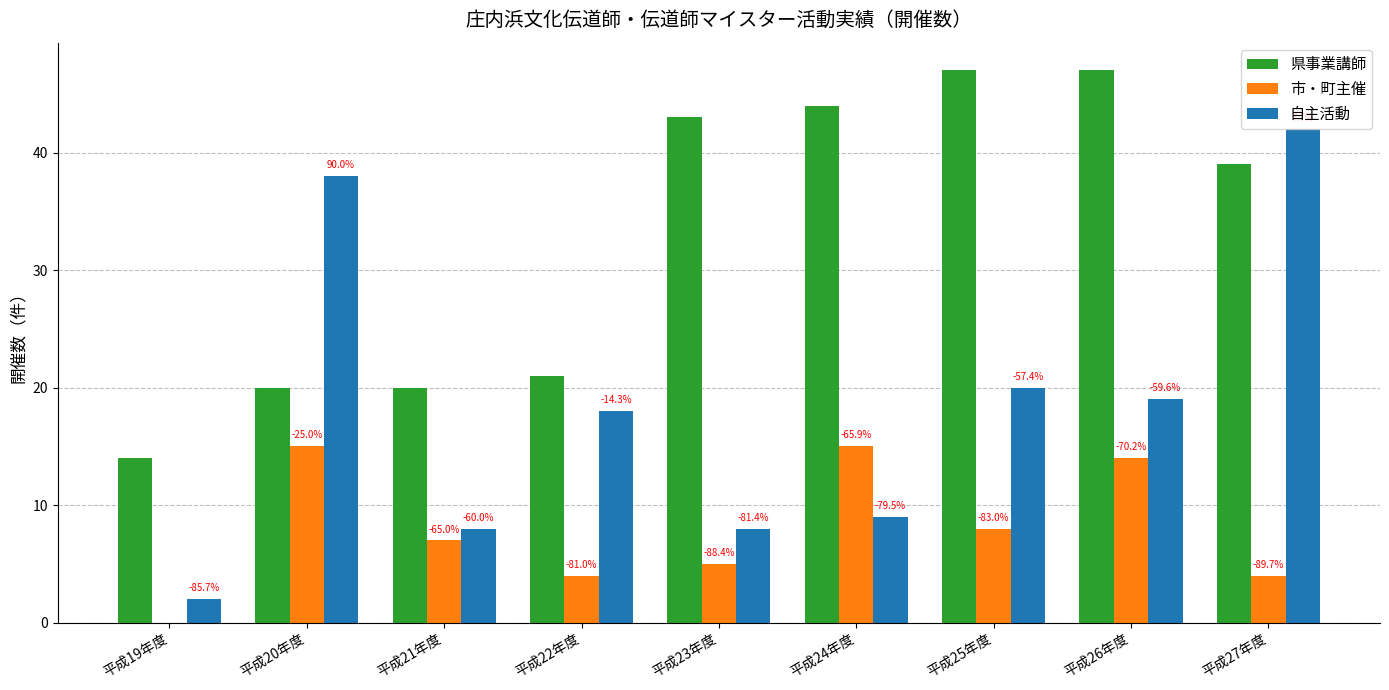

Which category has the highest value across all series?

平成25年度